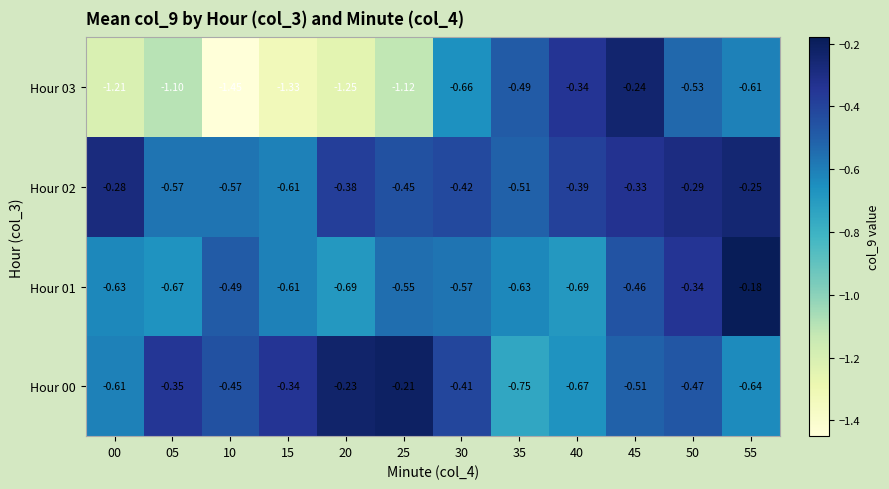

Is the value of Hour 00 at 10 greater than the value of Hour 01 at 35?

Yes